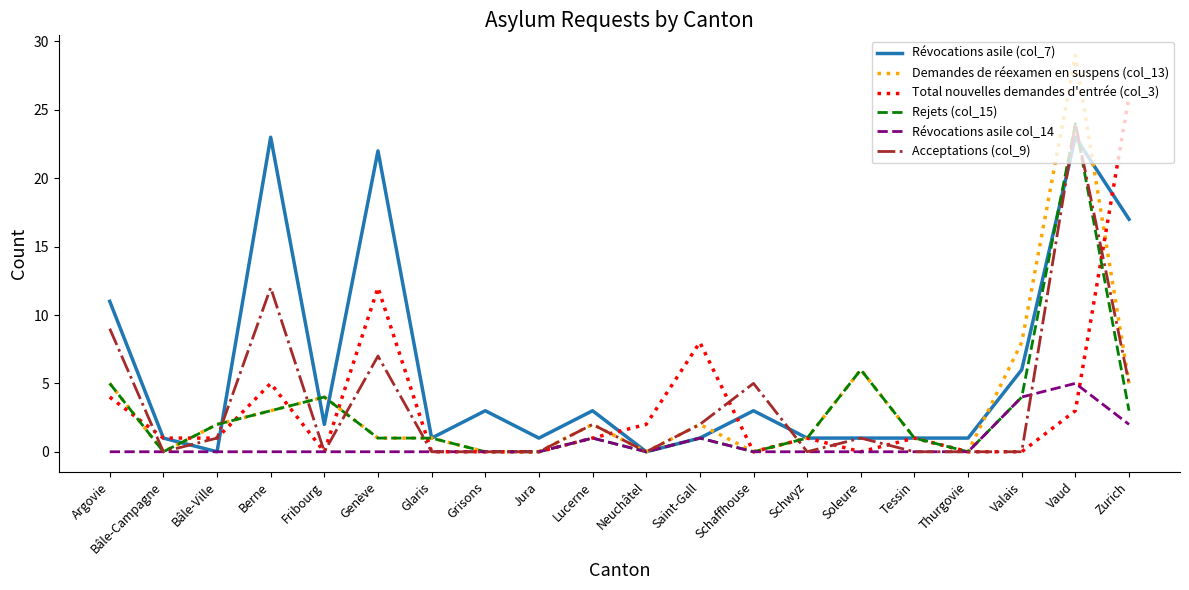

Is it true that Révocations asile col_14 equals -3 at Soleure?

False